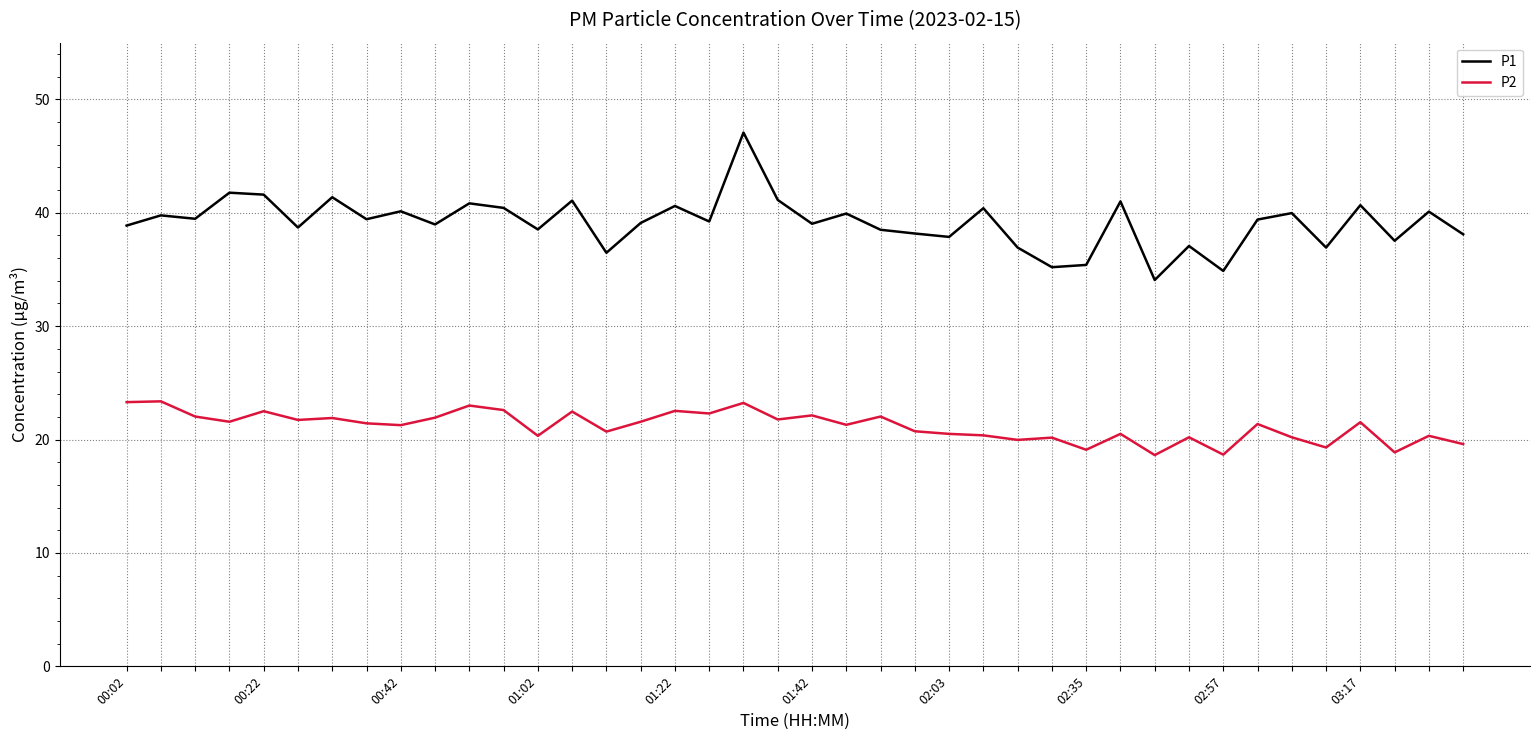

What is the difference between the maximum and minimum values in the P1 series?

13.0